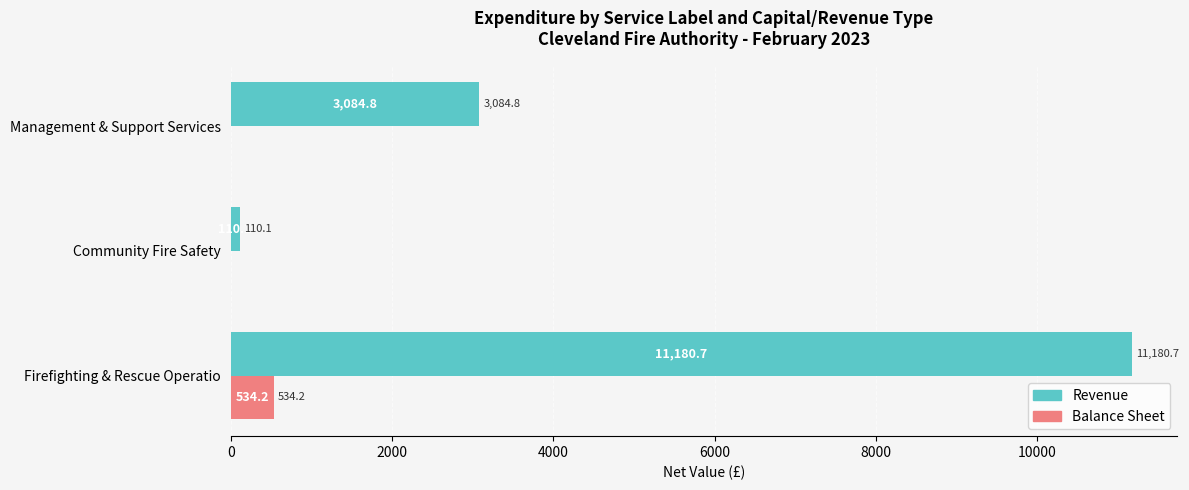

Which series has the largest total across all categories?

Revenue